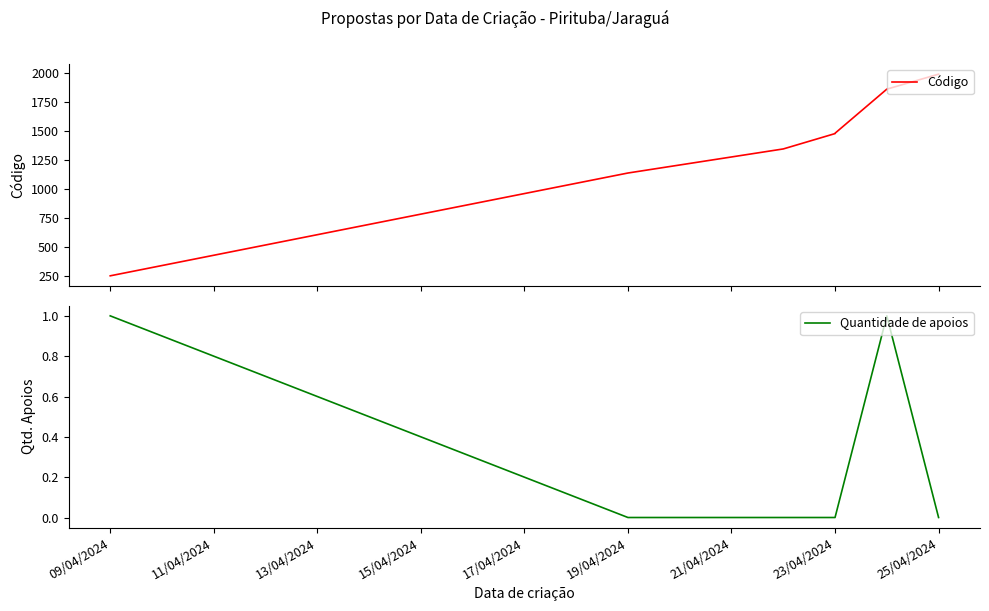

What is the maximum value for Código?

1989